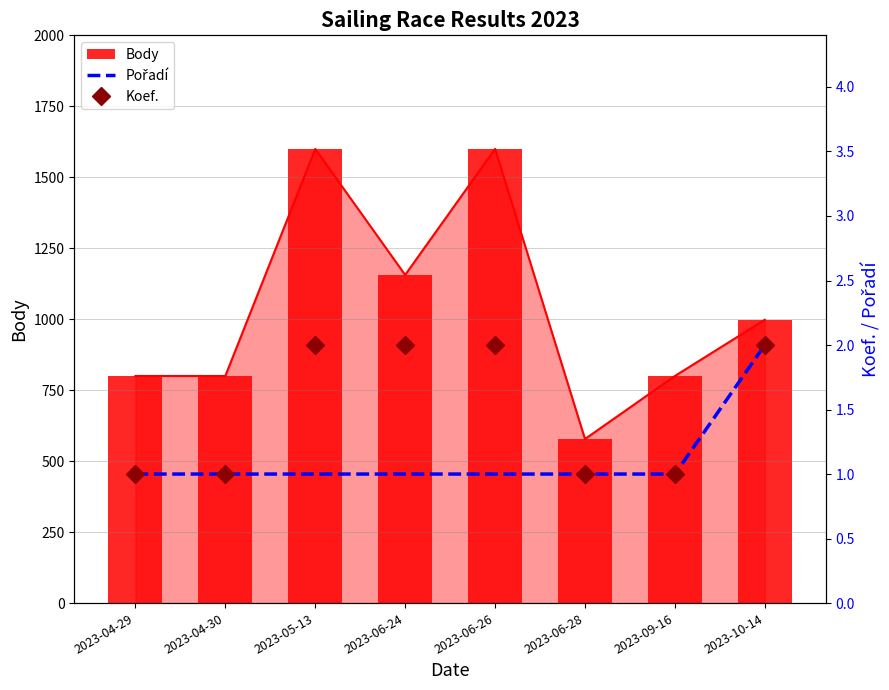

What position from the left is 2023-04-29?

1